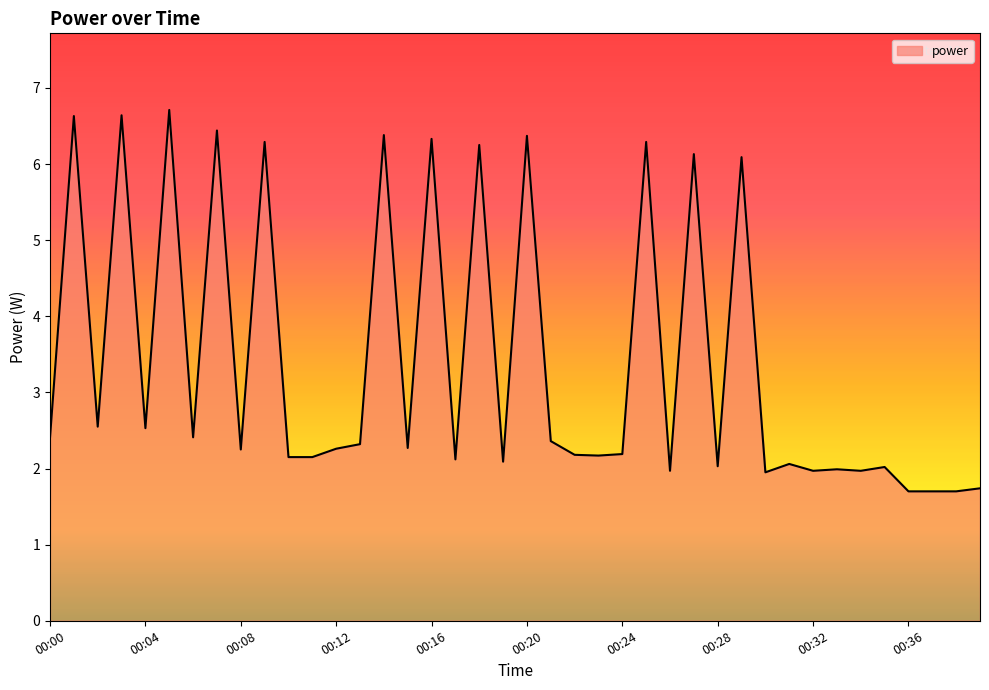

What is the minimum value shown in the chart?

1.7